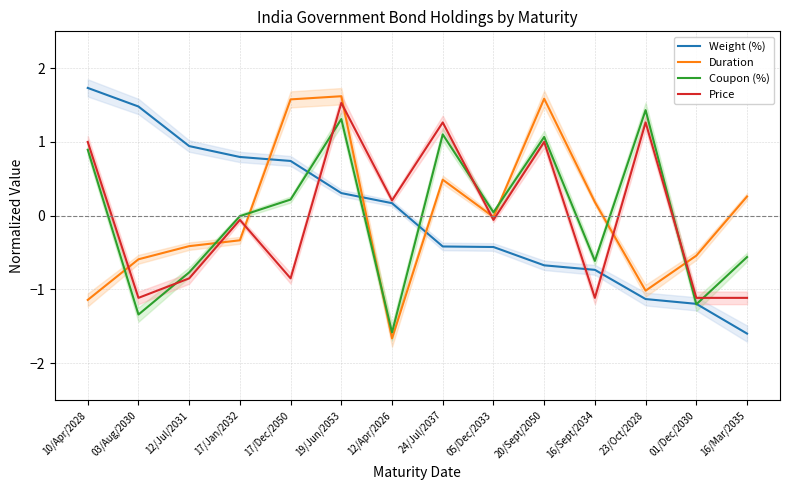

What is the approximate value of Duration at 23/Oct/2028?

-1.0